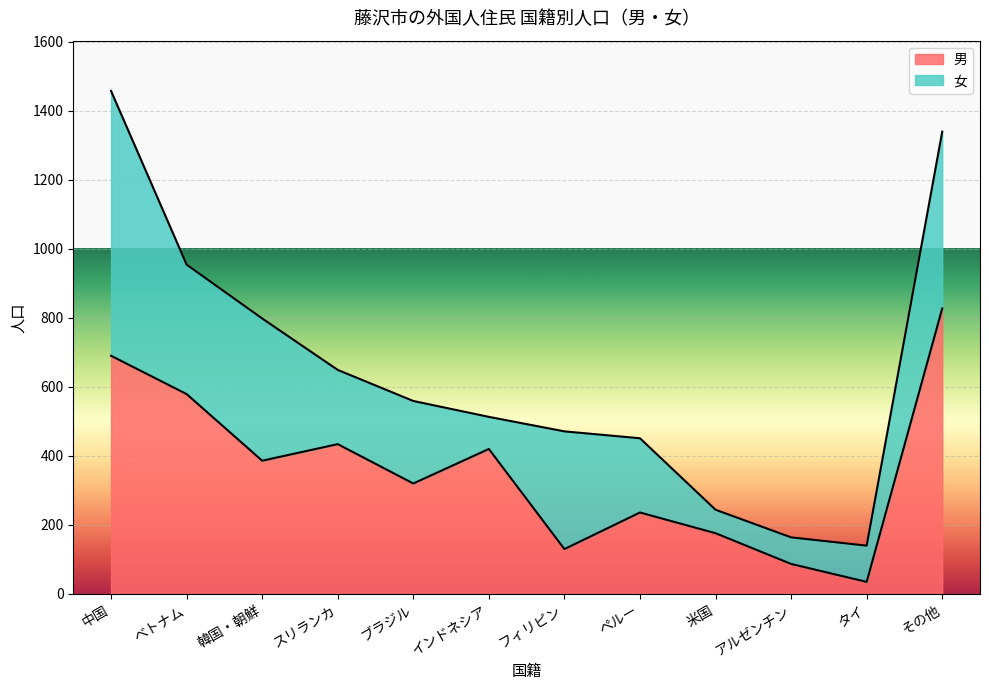

True or false: the data shows 236 at ペルー.

True